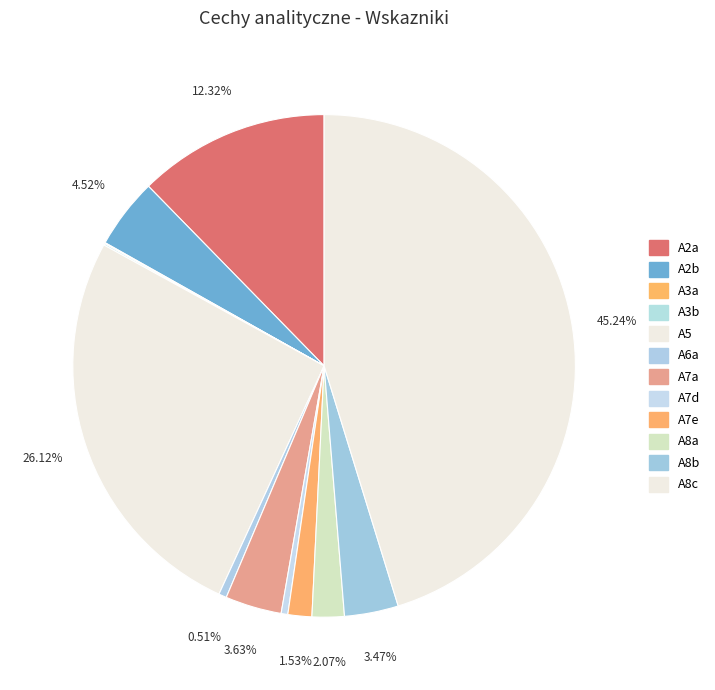

How many segments does this pie chart have?

12